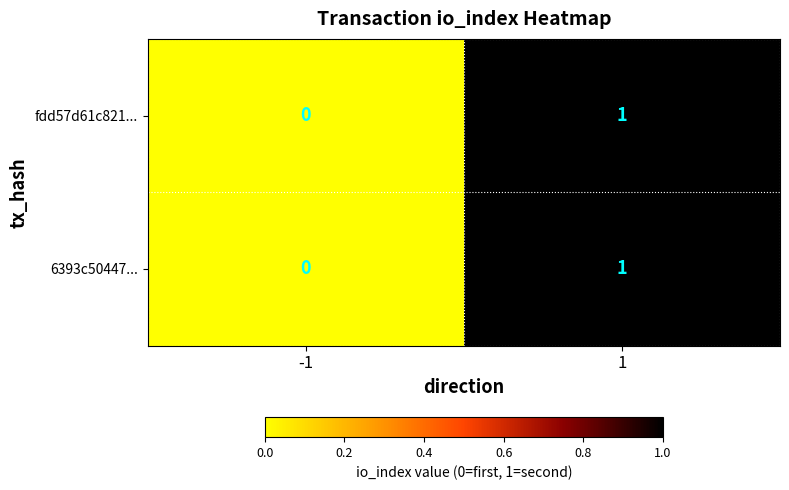

List the labels in order of fdd57d61c821... value, smallest first.

-1, 1